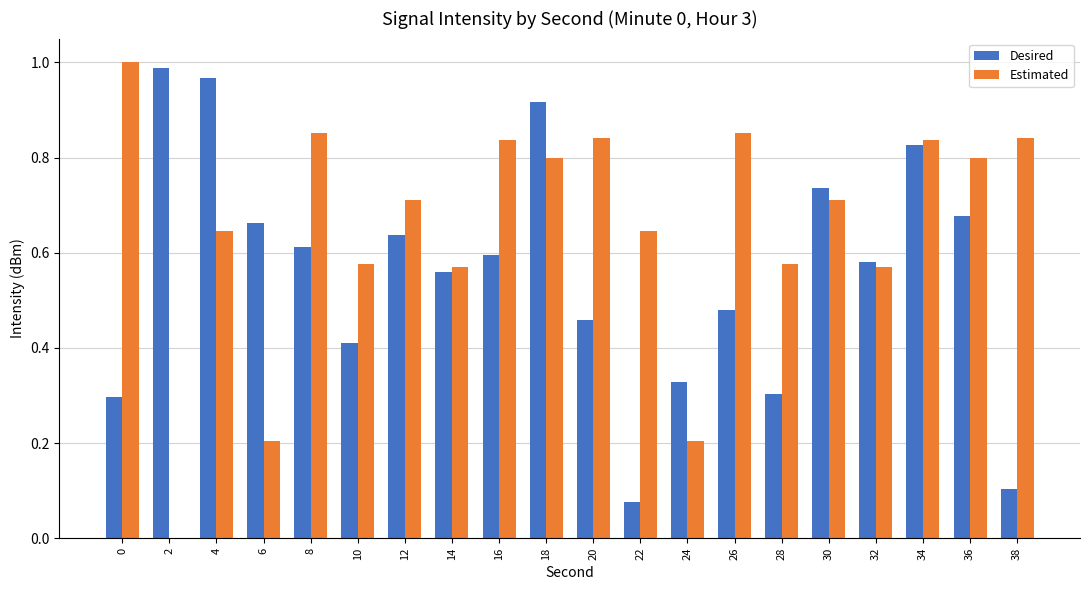

True or false: Estimated has a value of 0.3 at 26.

False